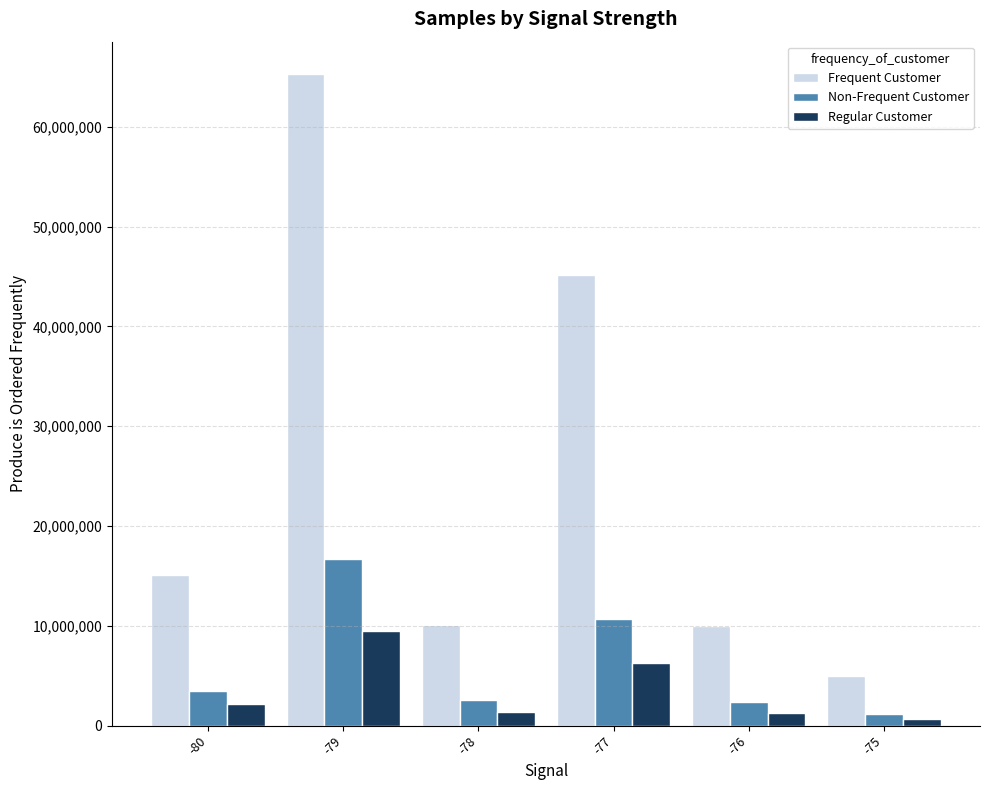

At which category is the sum across all series the highest?

-79